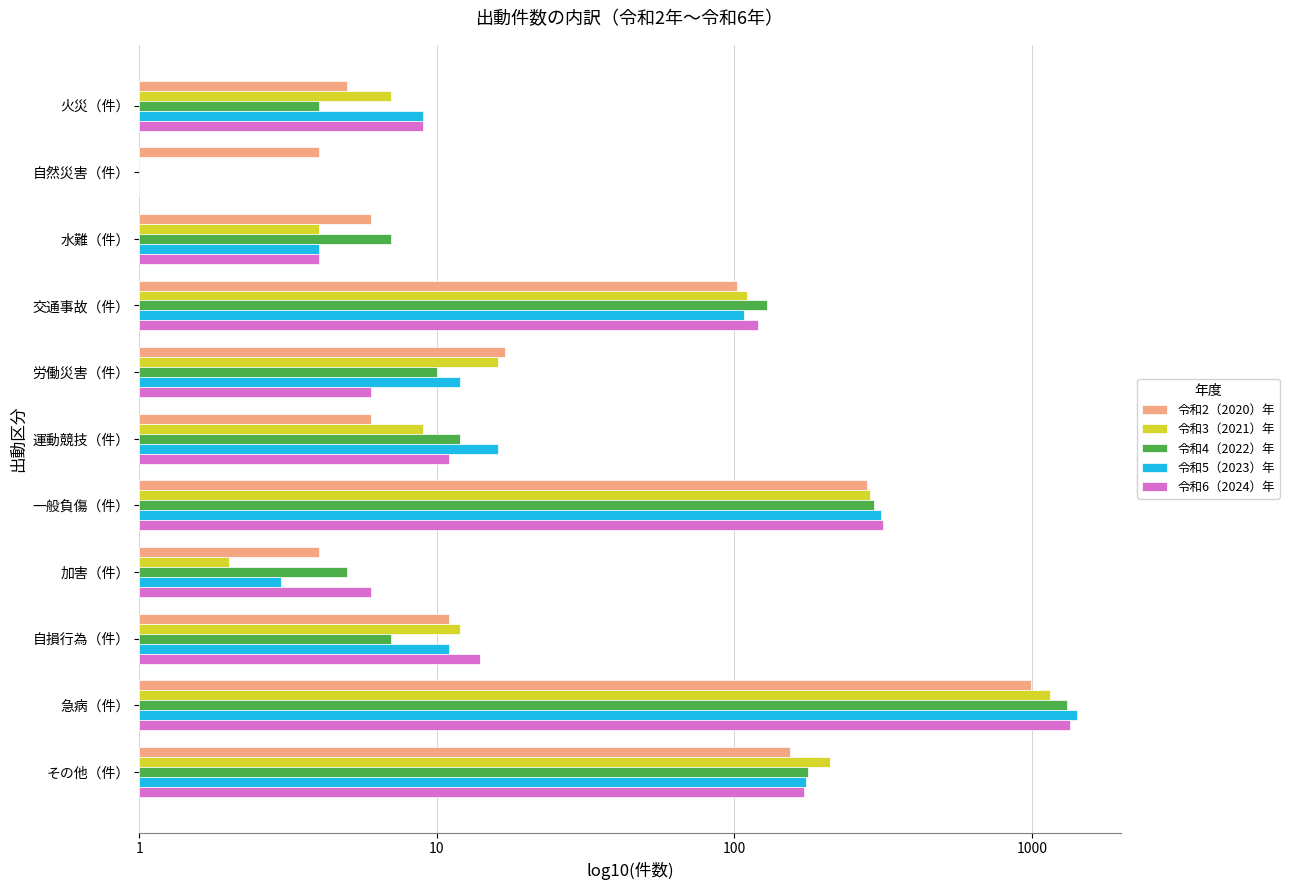

List the series in order of their peak value, lowest first.

令和2（2020）年, 令和3（2021）年, 令和4（2022）年, 令和6（2024）年, 令和5（2023）年